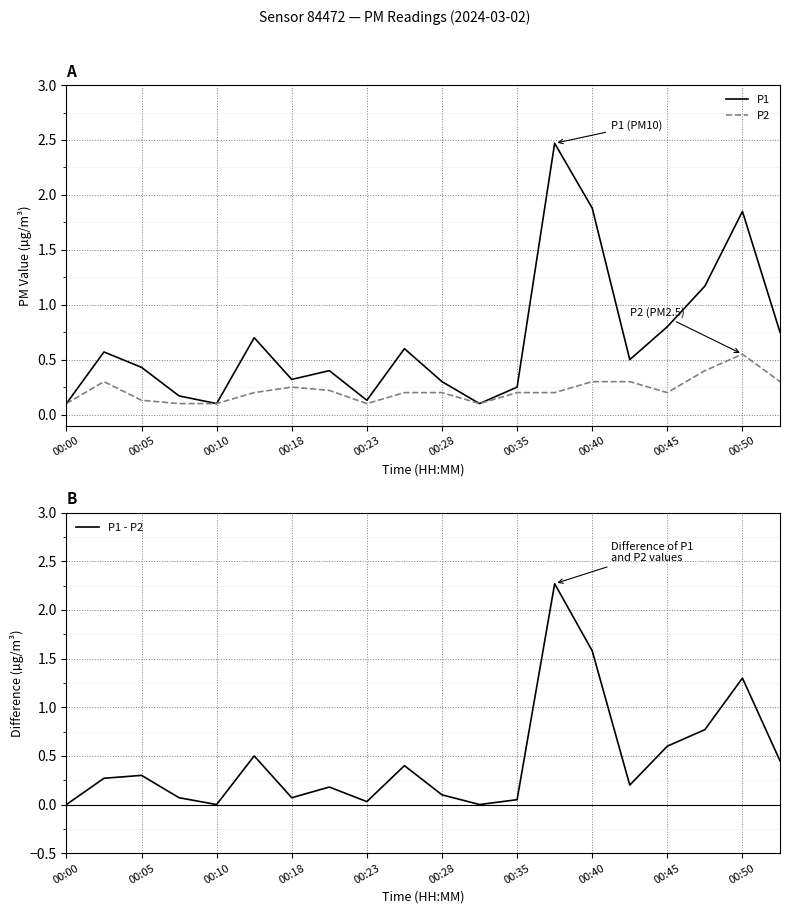

Is it true that P1 equals 0.4 at 00:45?

False